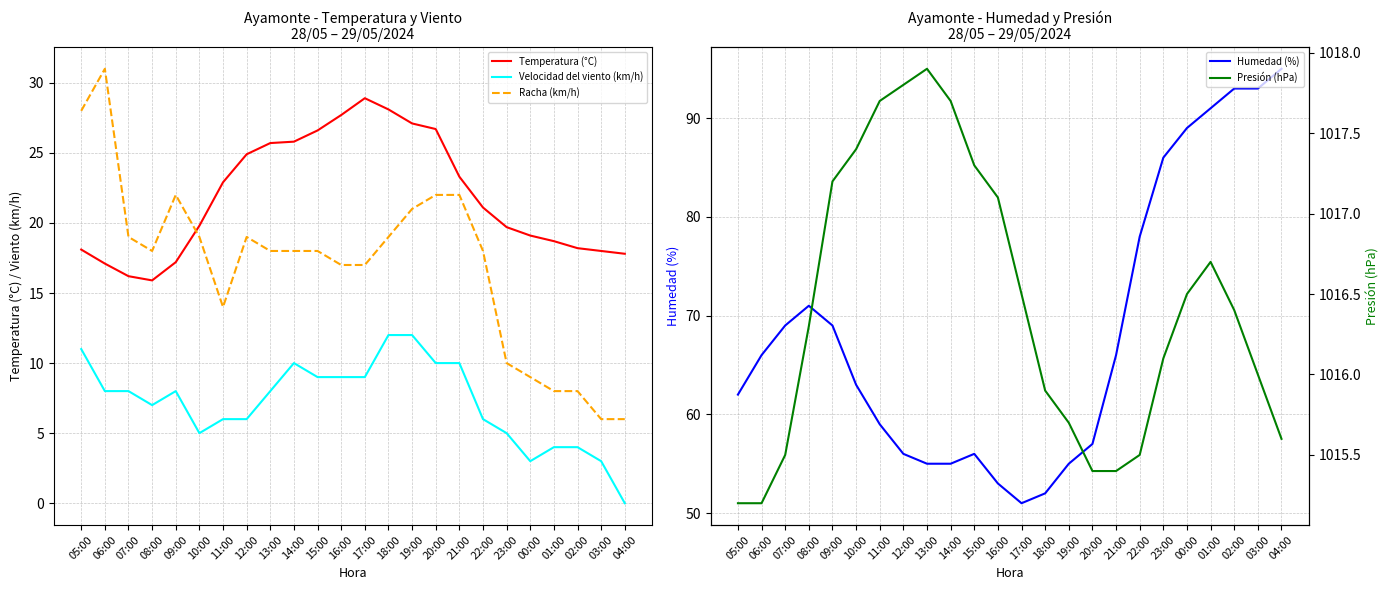

Count the number of data series in this chart.

5